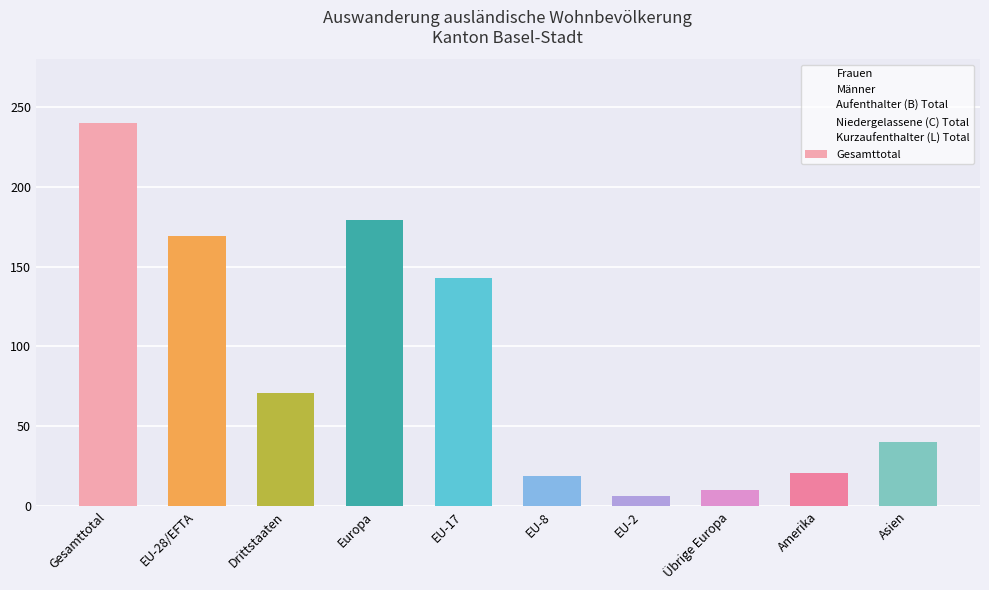

What is the sum of all values?

898